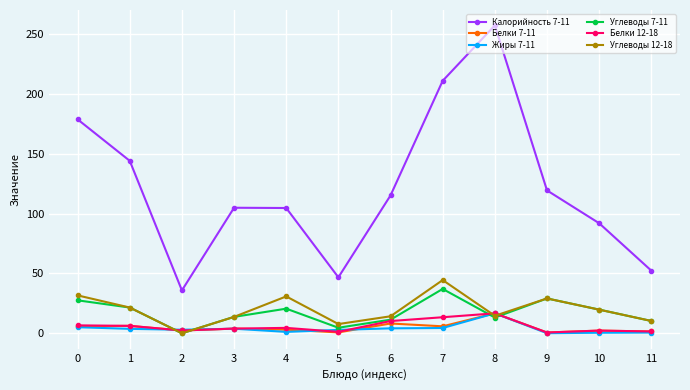

In Калорийность 7-11, how many points are lower than both neighbors (excluding endpoints)?

2